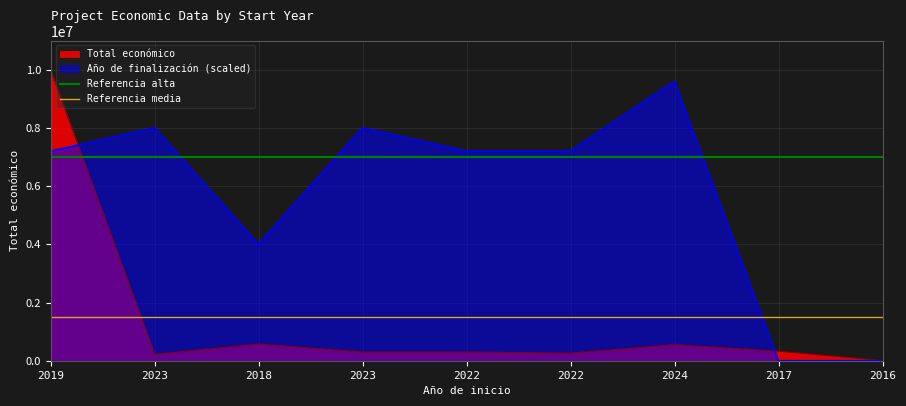

What is the value of the Referencia alta point at the 2nd from the left?

7000000